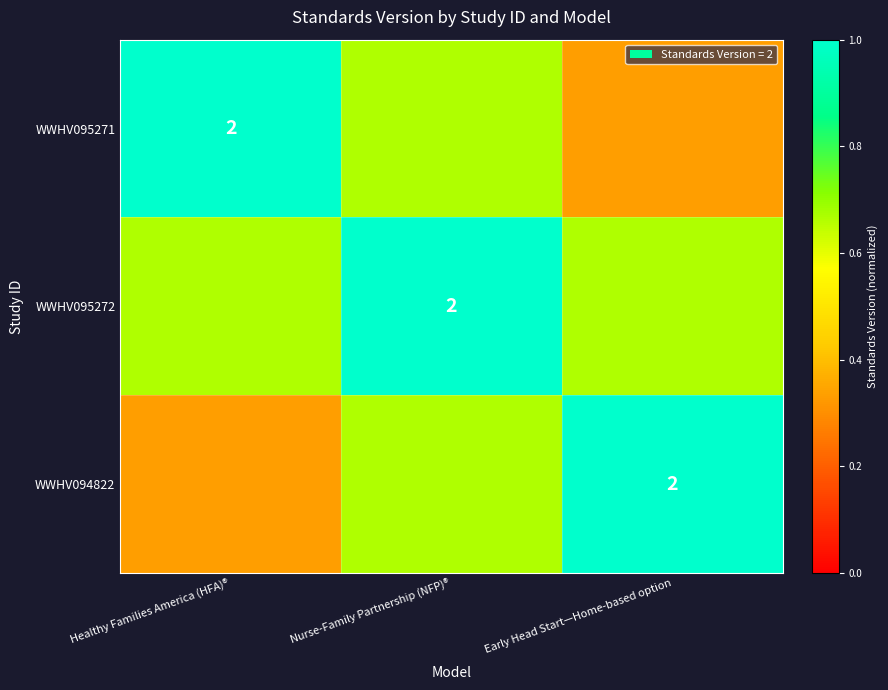

What is the difference between the maximum and second lowest values in the WWHV095271 series?

0.3